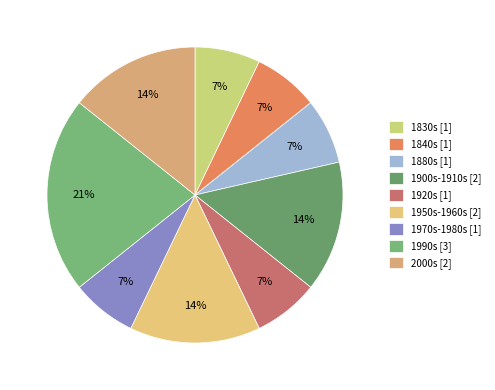

What is the largest slice in the pie chart?

1990s [3]